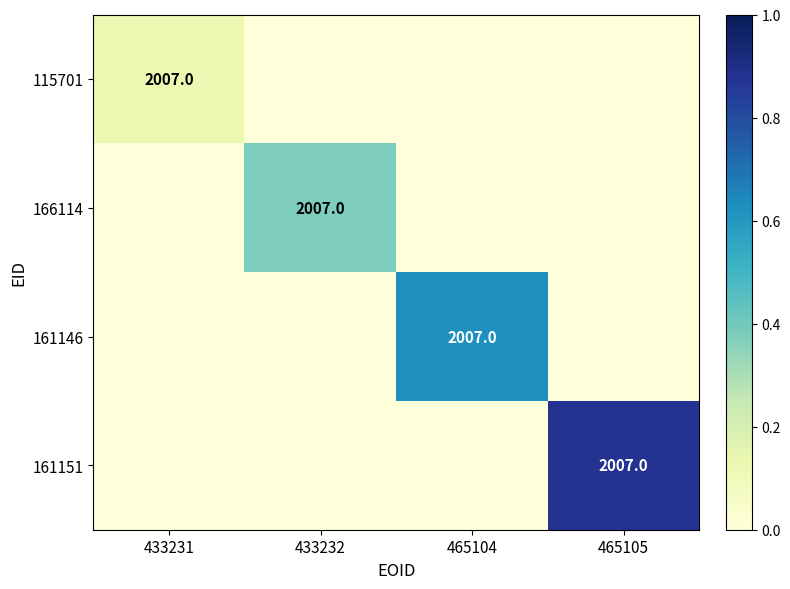

True or false: 166114 has a value of 2007 at 433232.

True